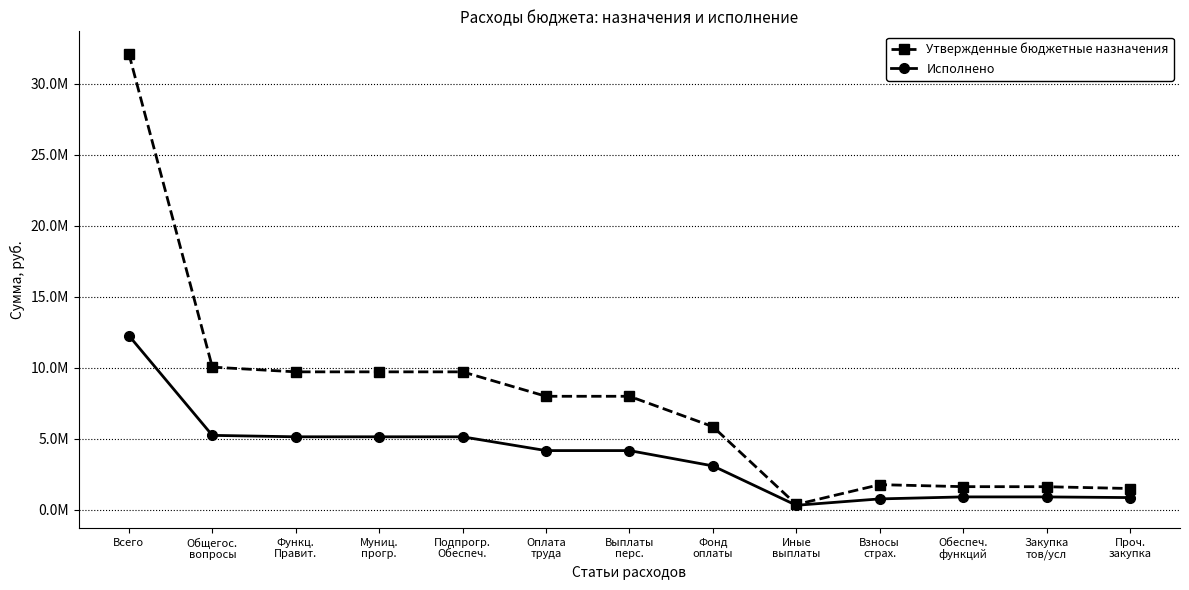

At how many categories does at least one series exceed 15216516?

1